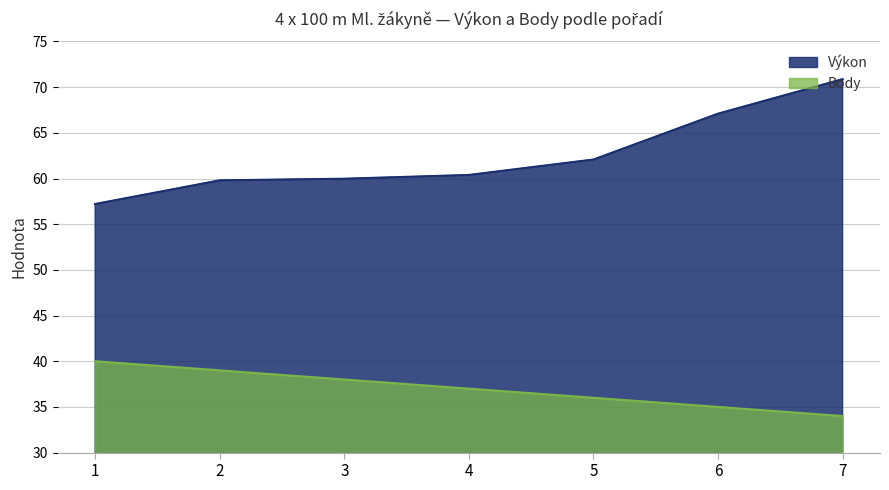

At how many categories does at least one series exceed 50?

7